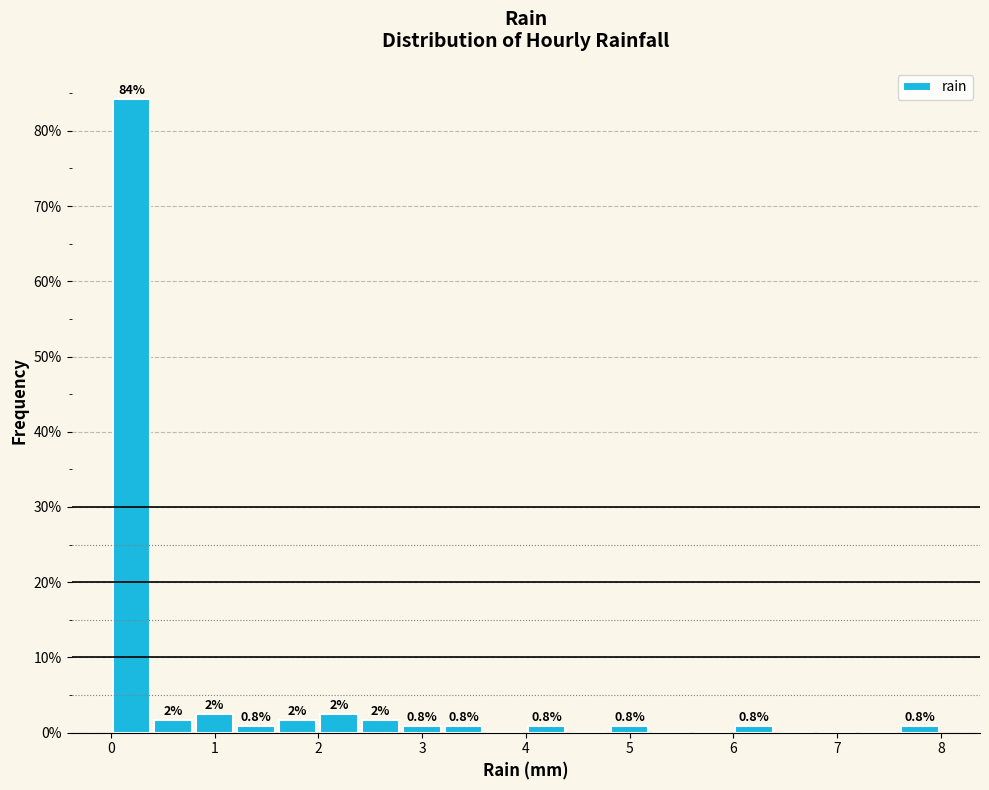

Over which range of the x-axis is the bar tallest?

0.0 to 0.4